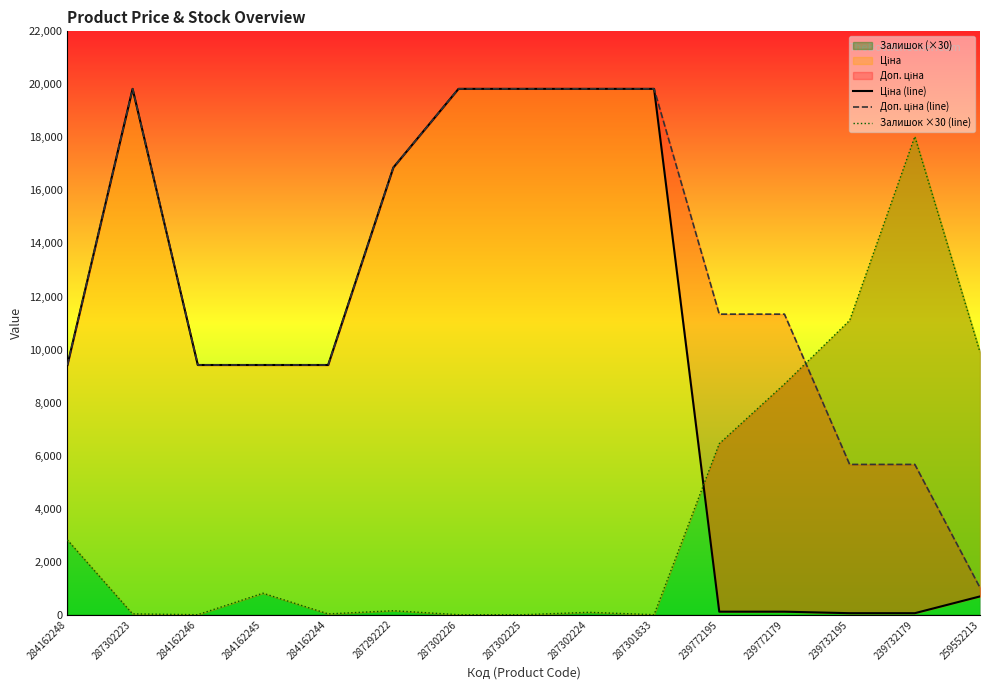

Reading left to right, transcribe all the data shown in this chart.

Ціна (line): 9416.9	19831.1	9416.9	9416.9	9416.9	16863.2	19831.1	19831.1	19831.1	19831.1	113.3	113.3	56.7	56.7	689.1
Доп. ціна (line): 9416.9	19831.1	9416.9	9416.9	9416.9	16863.2	19831.1	19831.1	19831.1	19831.1	11334.0	11334.0	5667.0	5667.0	1017.8
Залишок ×30 (line): 2820.0	30.0	0.0	810.0	30.0	150.0	0.0	0.0	90.0	0.0	6450.0	8700.0	11100.0	18030.0	9900.0